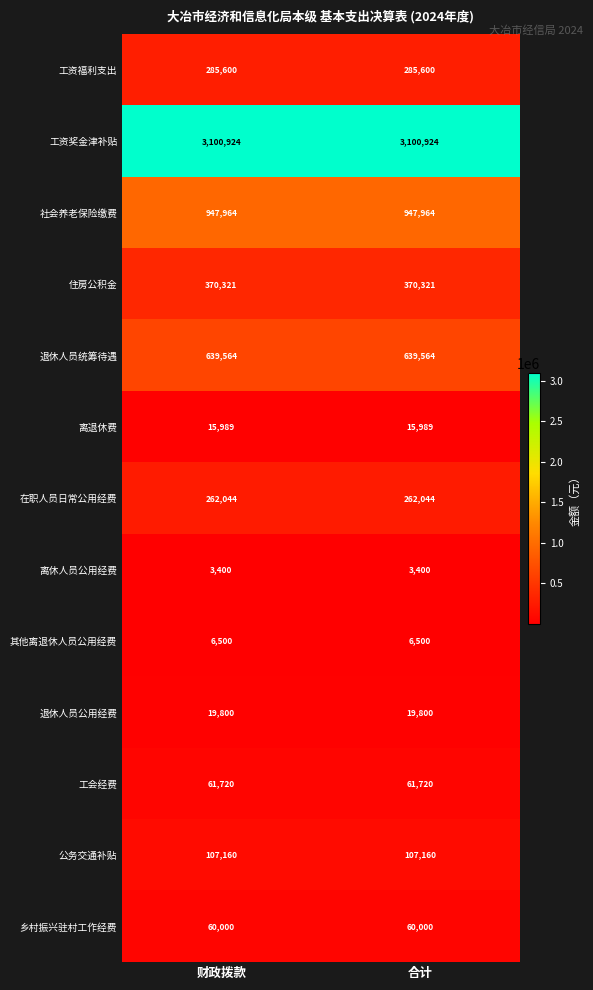

At 合计, list the series in order from largest to smallest.

工资奖金津补贴, 社会养老保险缴费, 退休人员统筹待遇, 住房公积金, 工资福利支出, 在职人员日常公用经费, 公务交通补贴, 工会经费, 乡村振兴驻村工作经费, 退休人员公用经费, 离退休费, 其他离退休人员公用经费, 离休人员公用经费